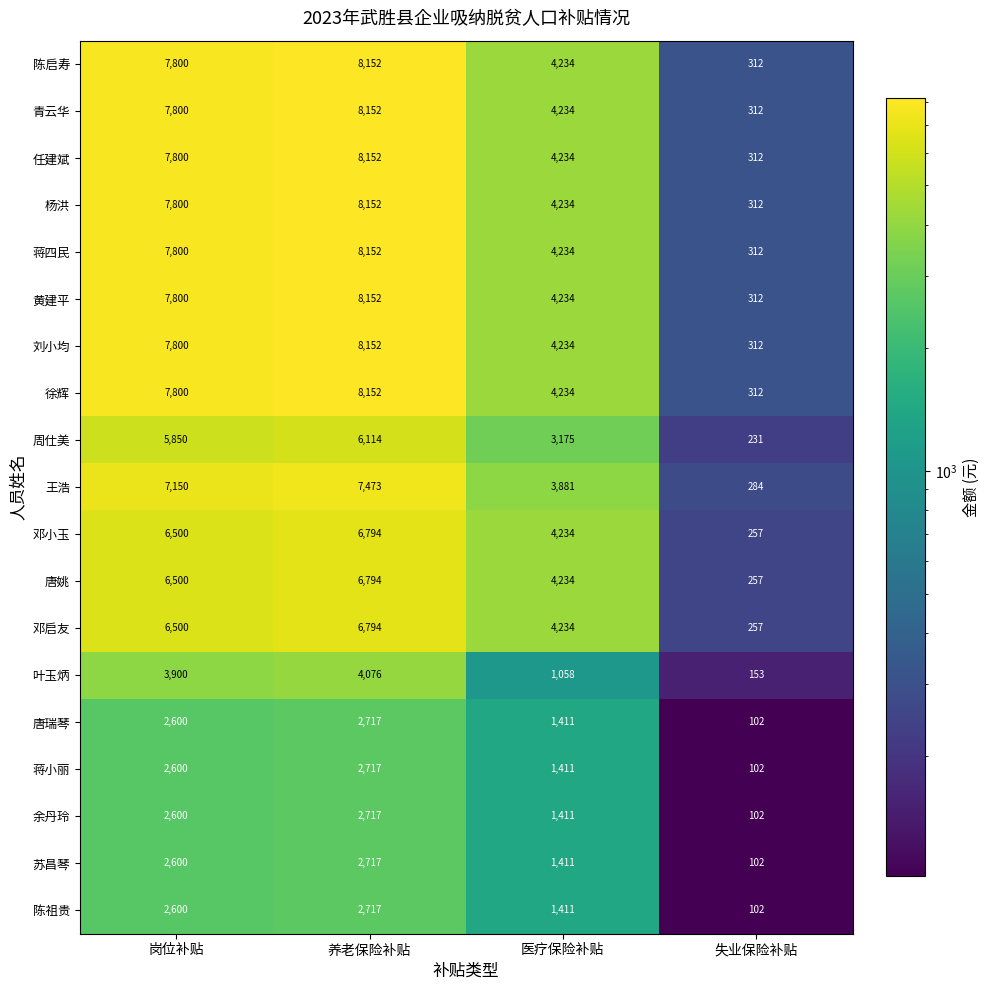

What is the difference between the highest and lowest values at 医疗保险补贴?

3176